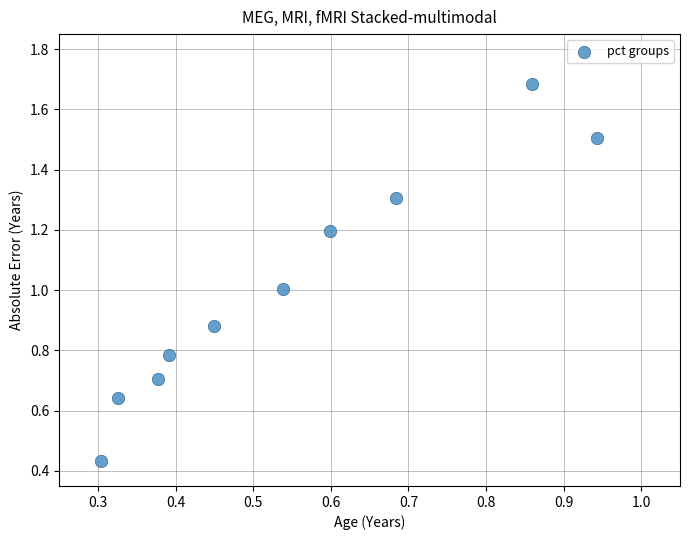

What is the average Y value?

1.0